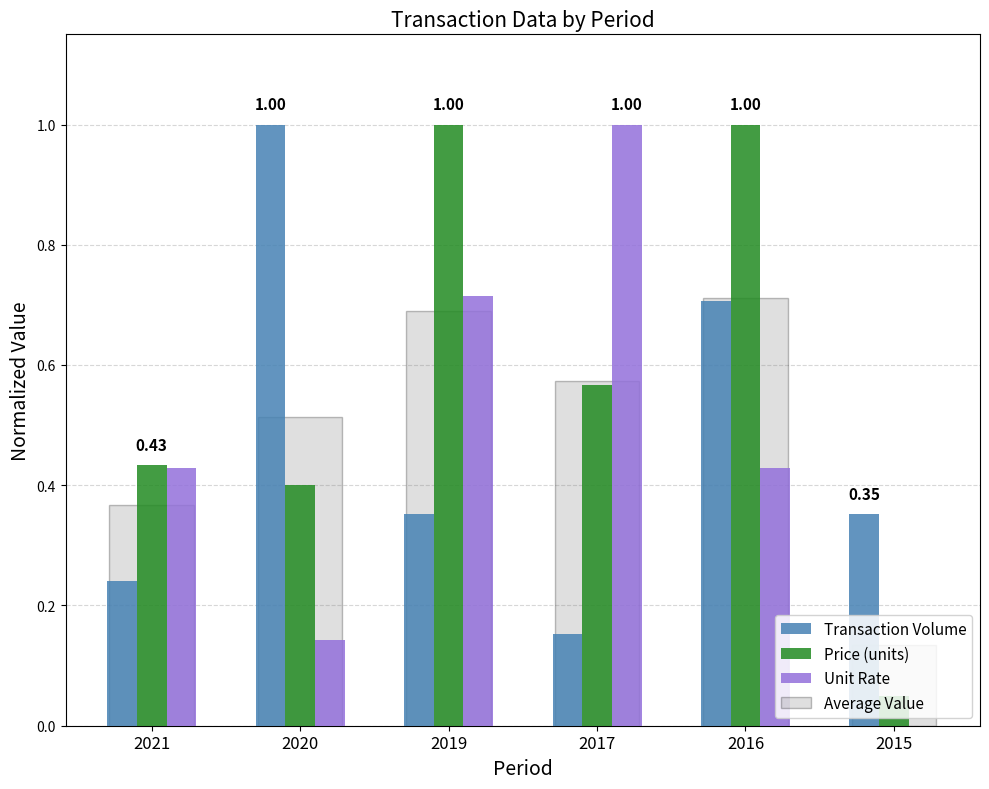

How many groups of bars are there?

6